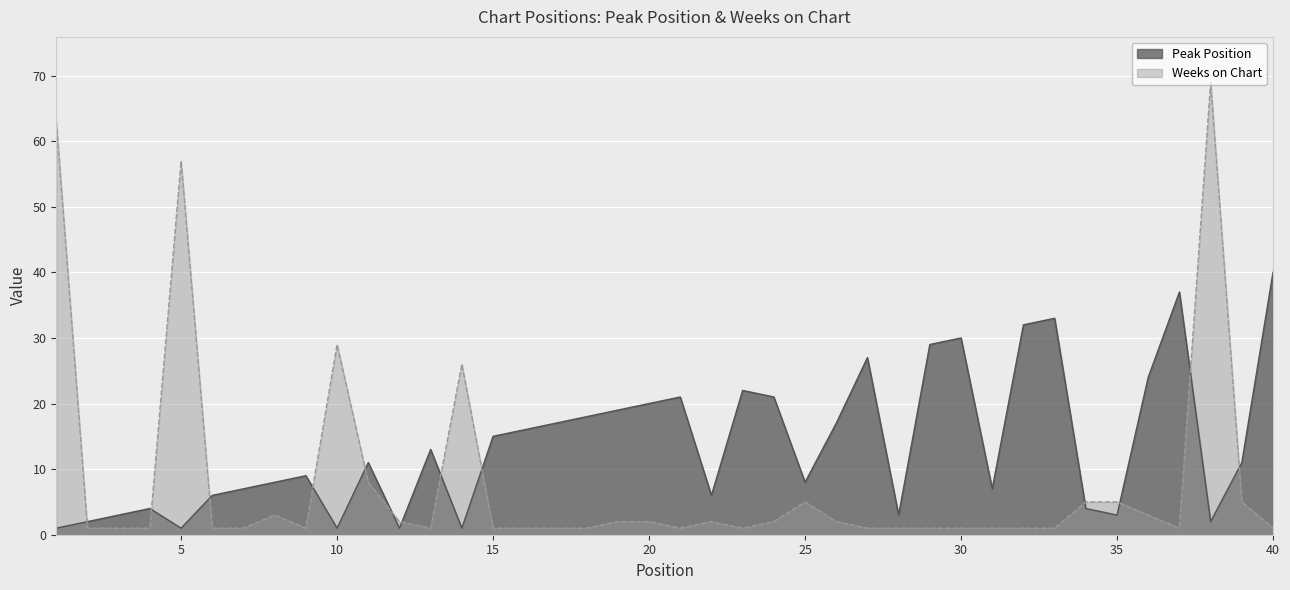

Which series changed the most between 22 and 37?

Peak Position